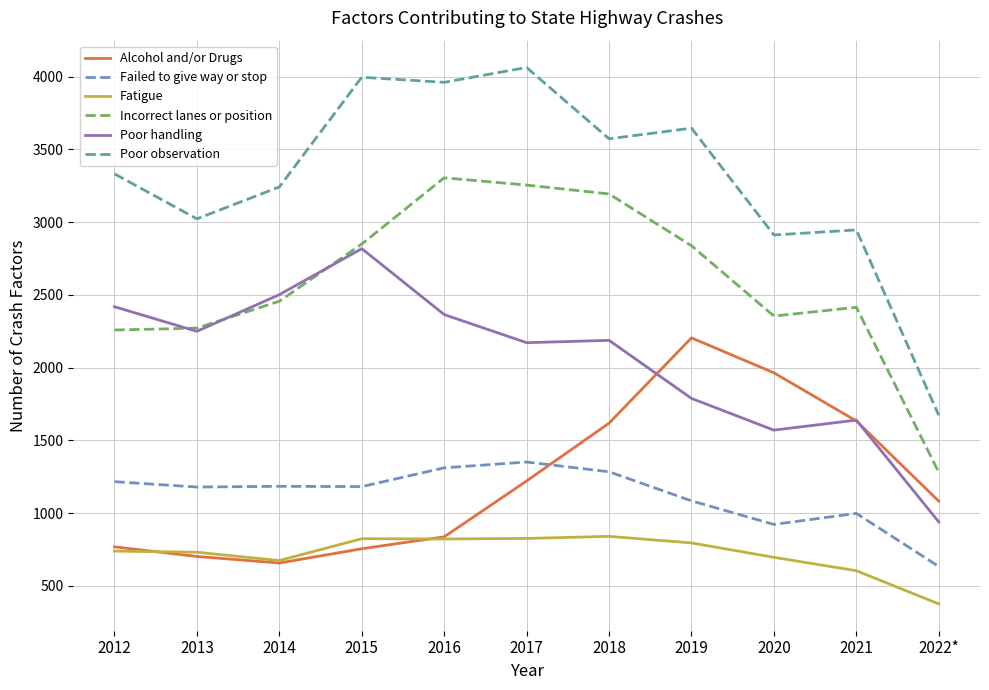

How many lines are shown in the chart?

6